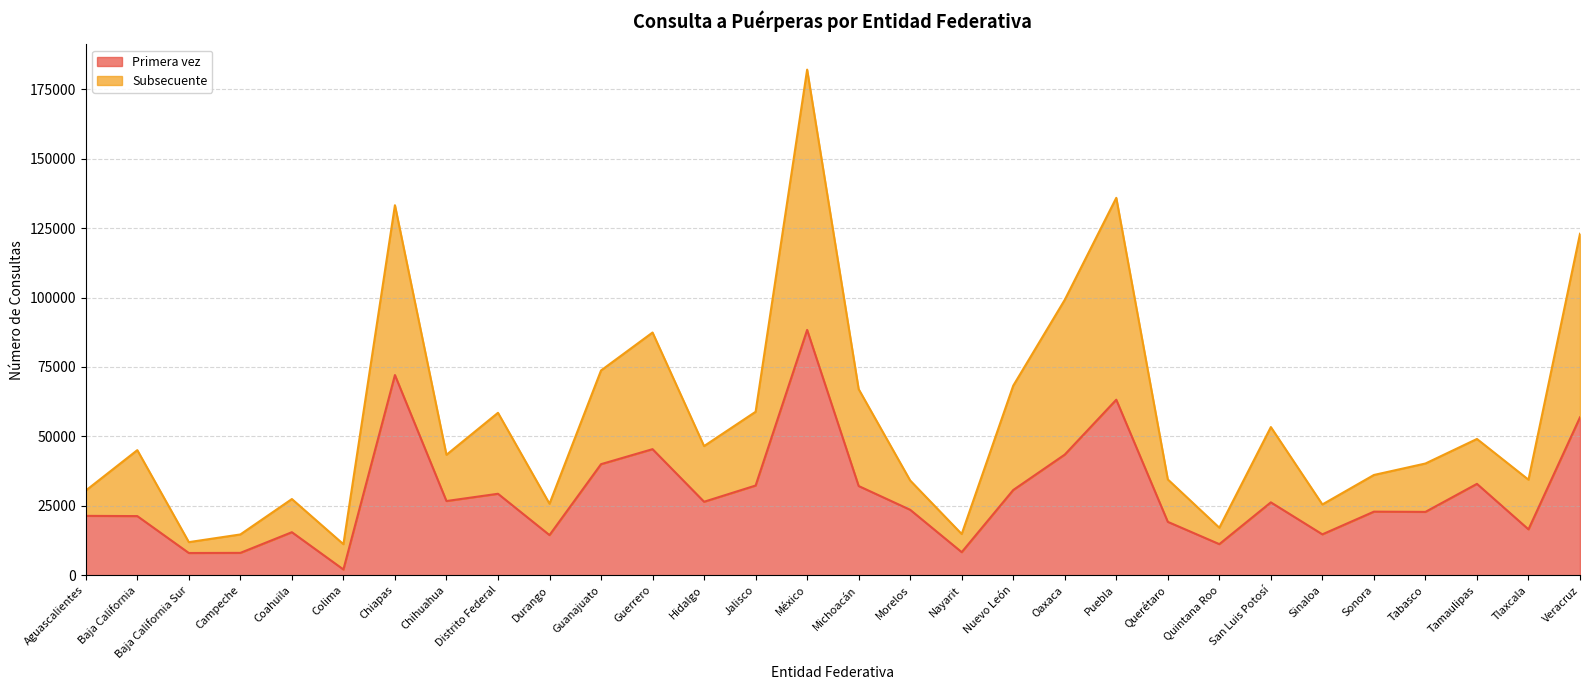

At how many categories does at least one series exceed 86483?

6